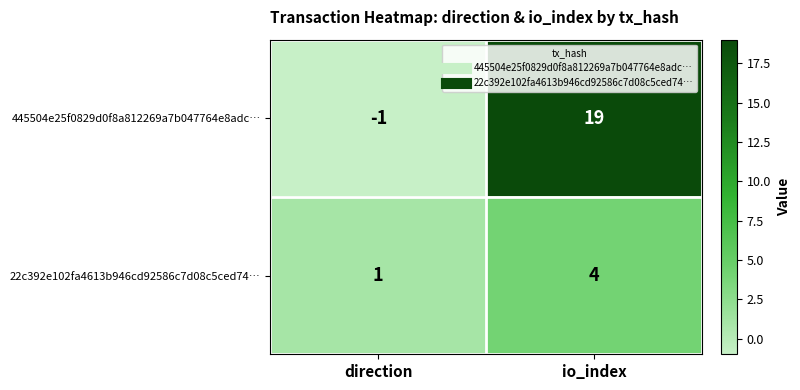

What is the sum of all 22c392e102fa4613b946cd92586c7d08c5ced74… values?

5